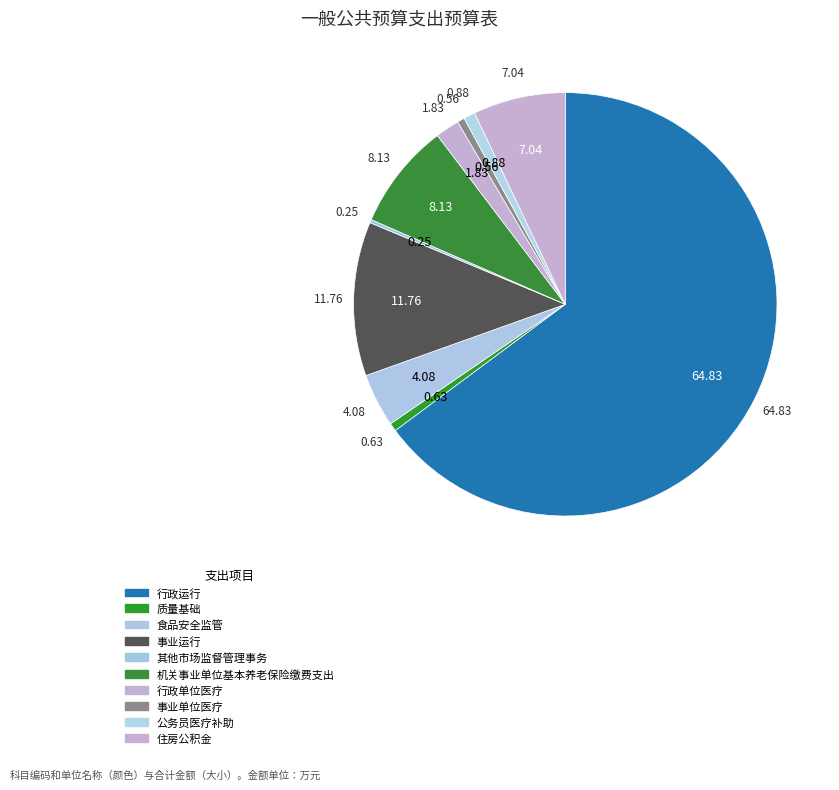

To the nearest percent, what percentage of the pie is 行政单位医疗?

2%